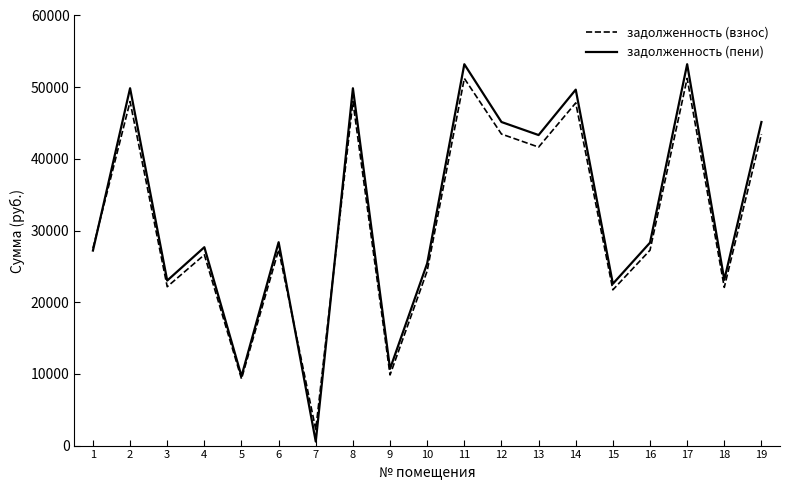

What is the total value across all series at 8?

97843.2